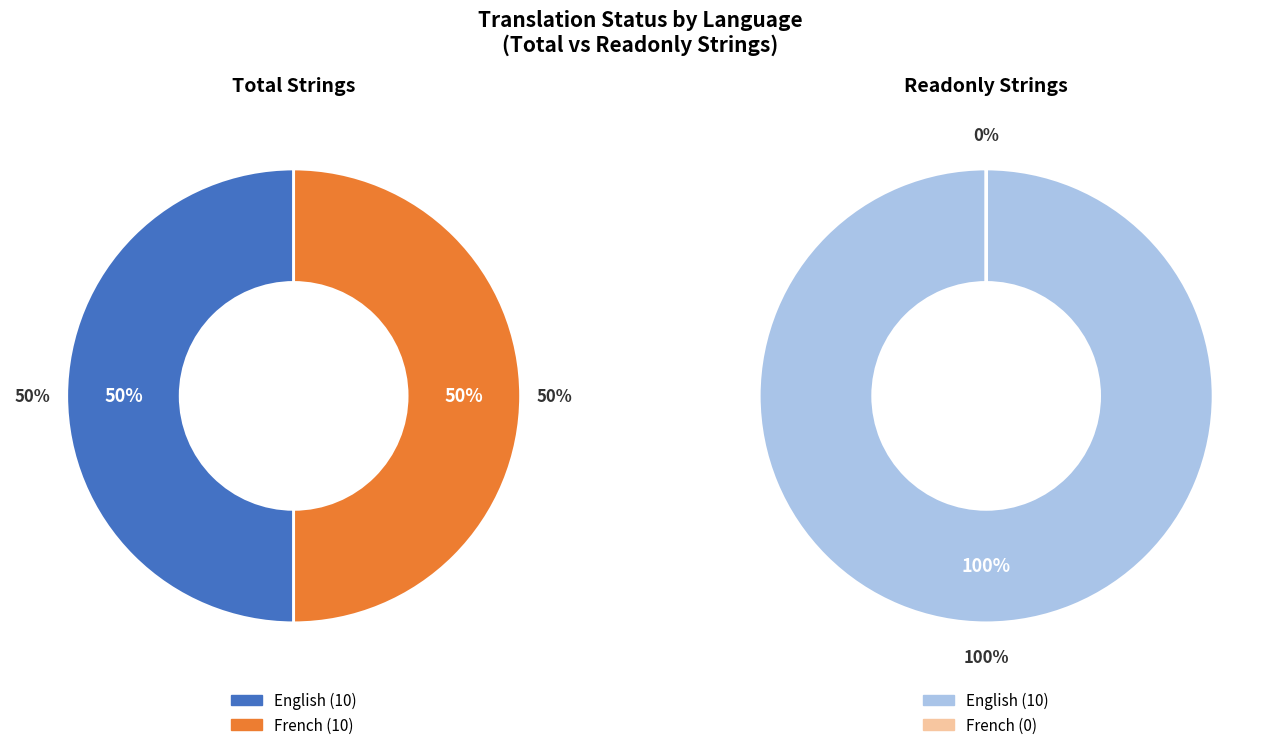

To the nearest percent, what is the difference between the English and French slice percentages?

100%